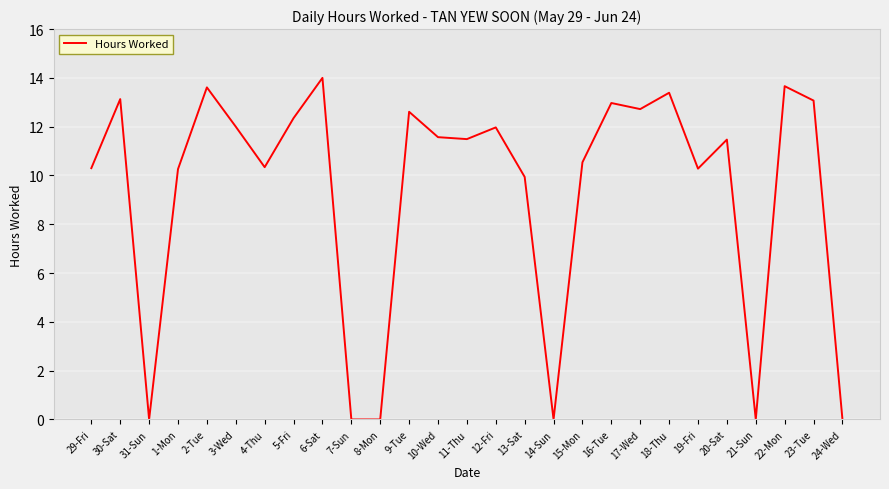

What position from the left is 17-Wed?

20